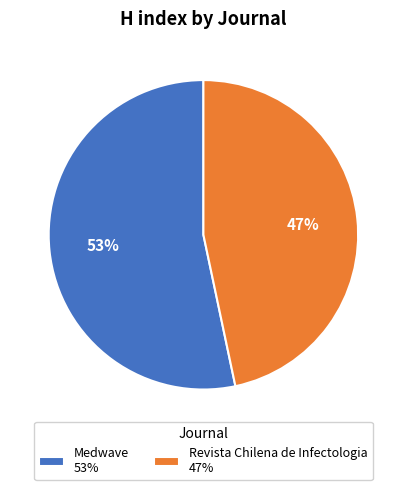

Rank the categories by value from lowest to highest.

Revista Chilena de Infectologia, Medwave